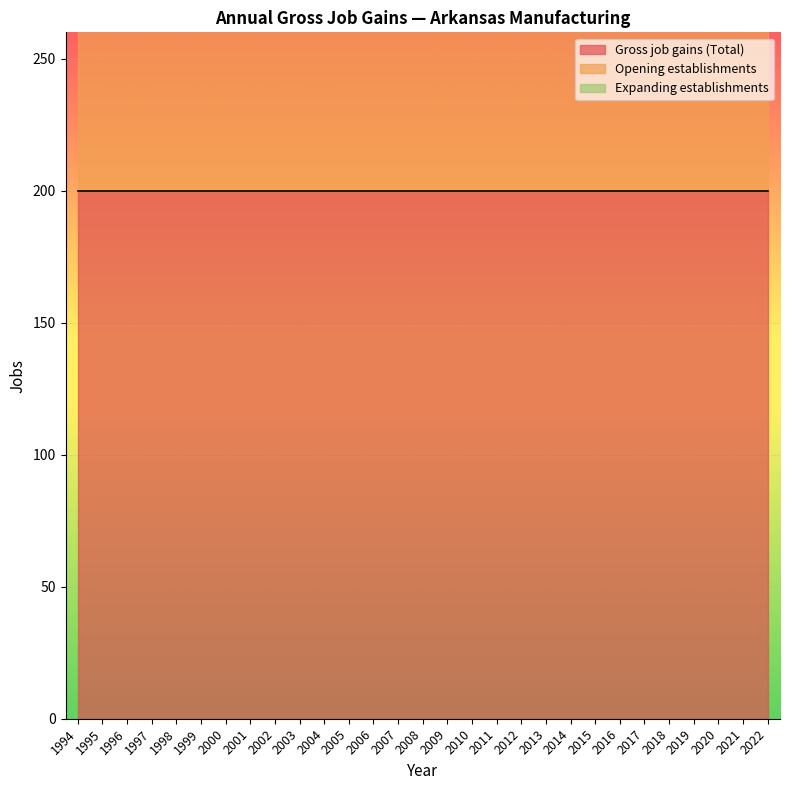

What is the value of the Gross job gains (Total) point at the 9th from the left?

200